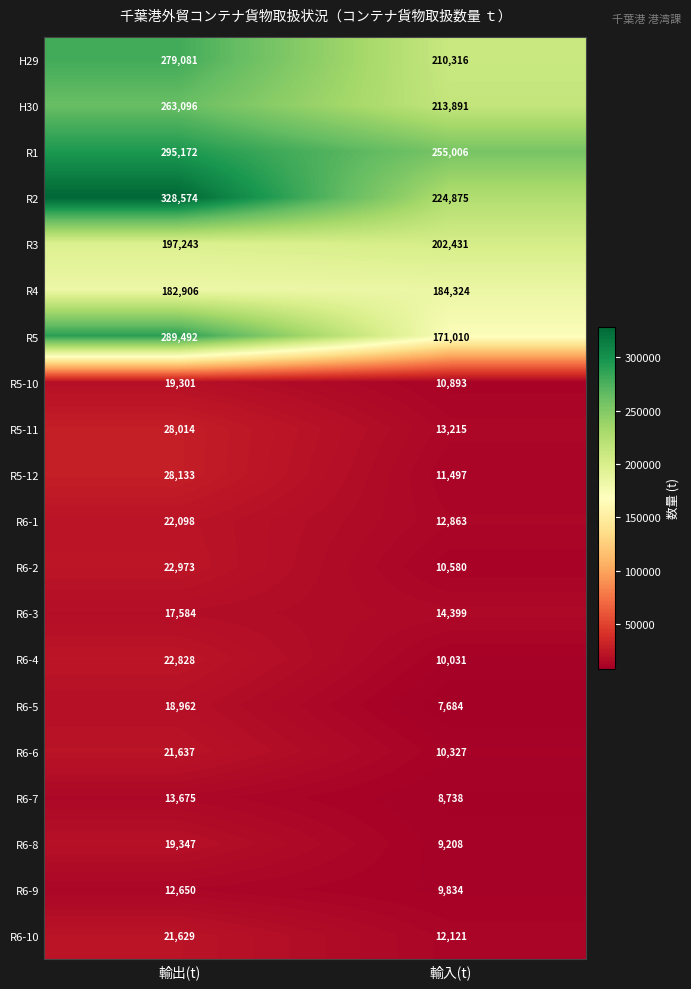

What is the difference between the maximum and minimum values in the R5 series?

118482